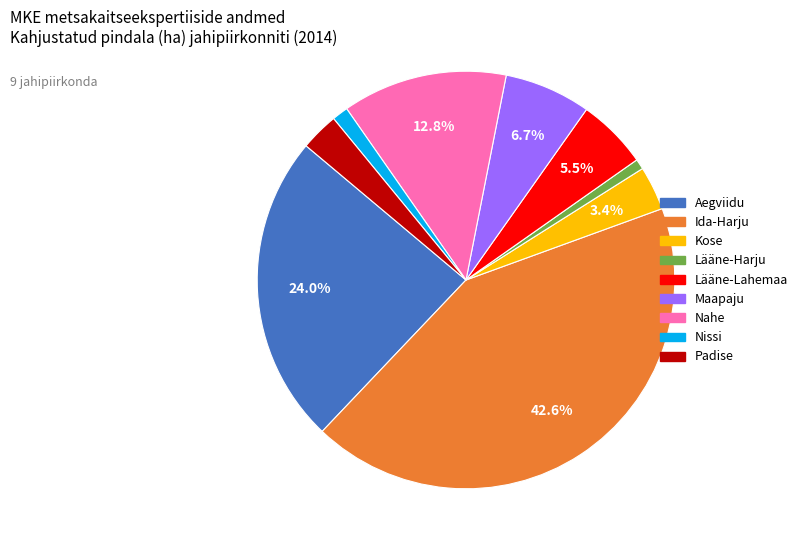

What is the largest slice in the pie chart?

Ida-Harju